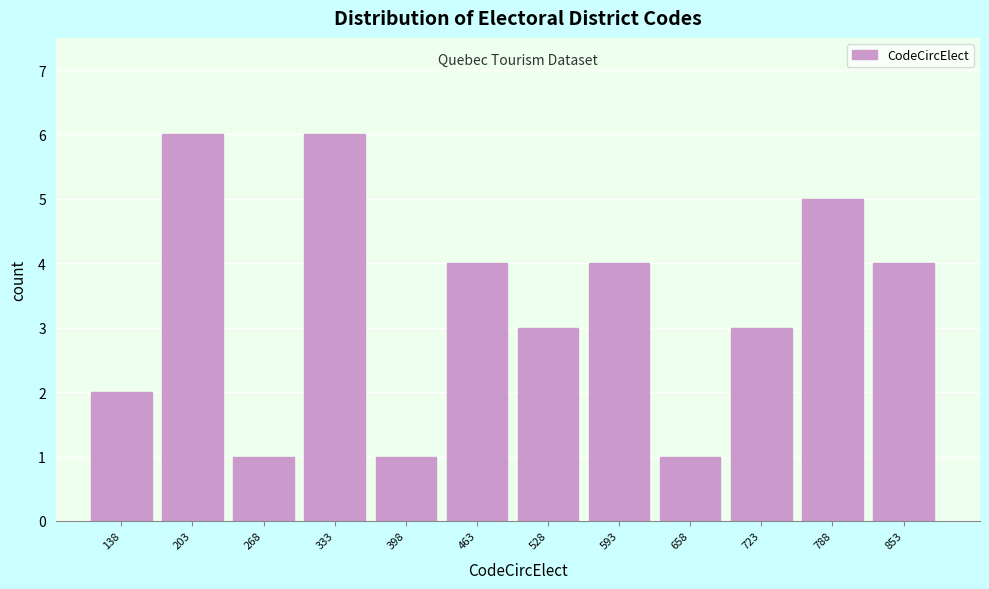

Reading left to right, transcribe all the data shown in this chart.

138=2	203=6	268=1	333=6	398=1	463=4	528=3	593=4	658=1	723=3	788=5	853=4